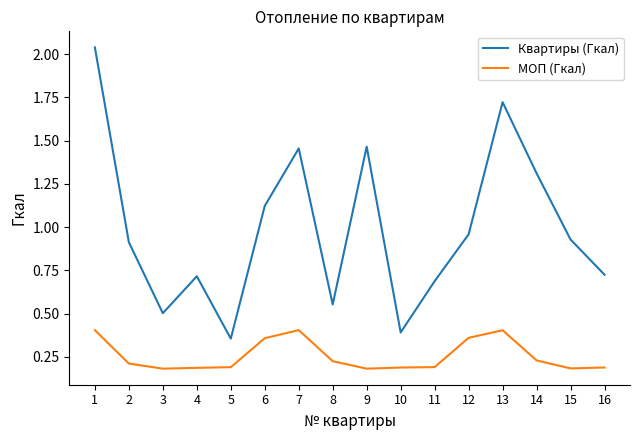

True or false: Квартиры (Гкал) and МОП (Гкал) intersect in this chart.

False